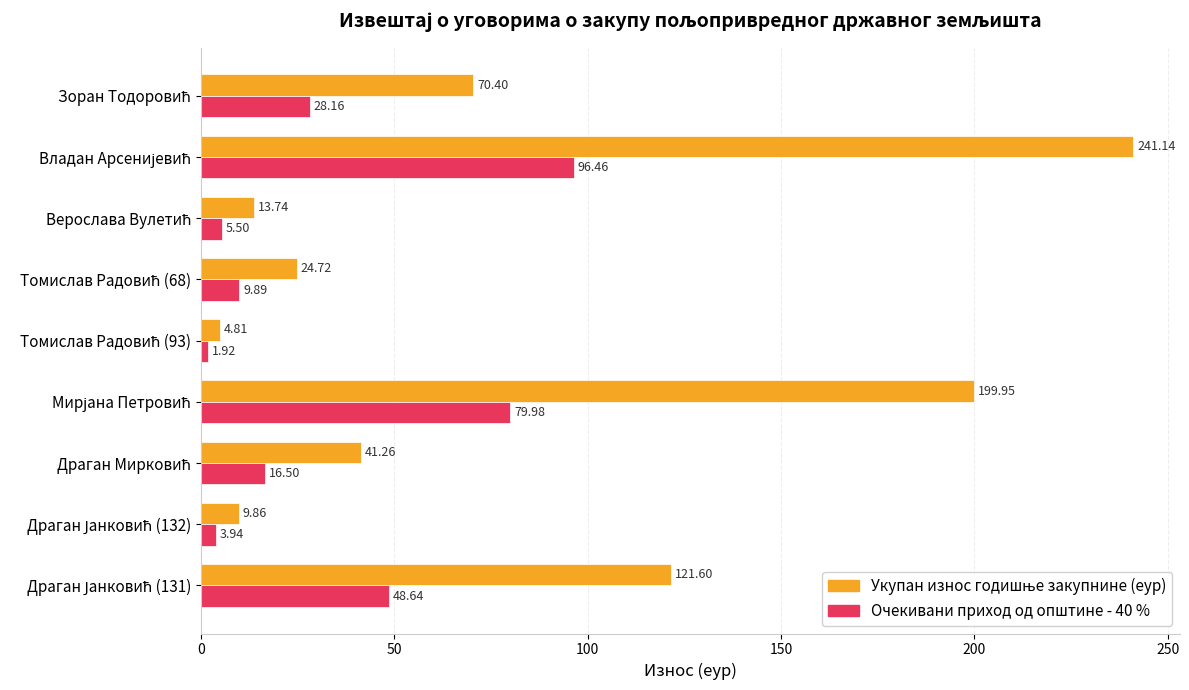

At how many categories does at least one series exceed 118?

3